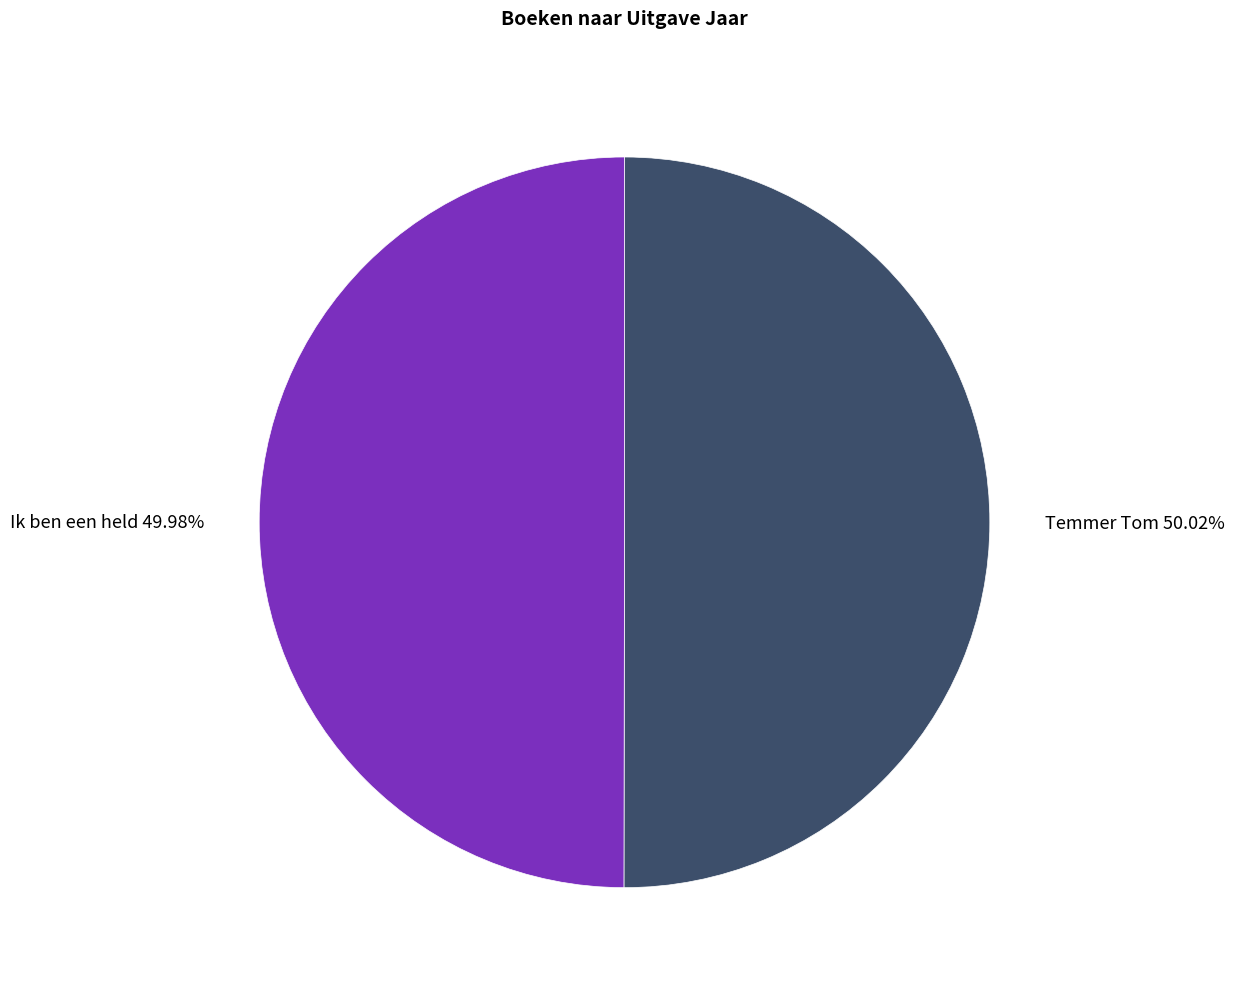

How many slices are in this pie chart?

2